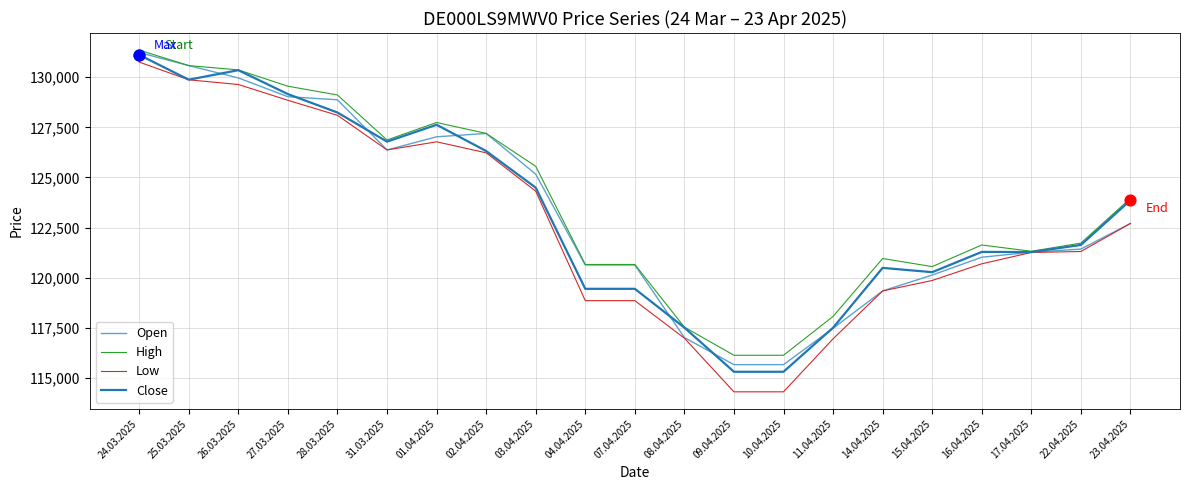

Between 27.03.2025 and 22.04.2025, which series saw the biggest shift?

High